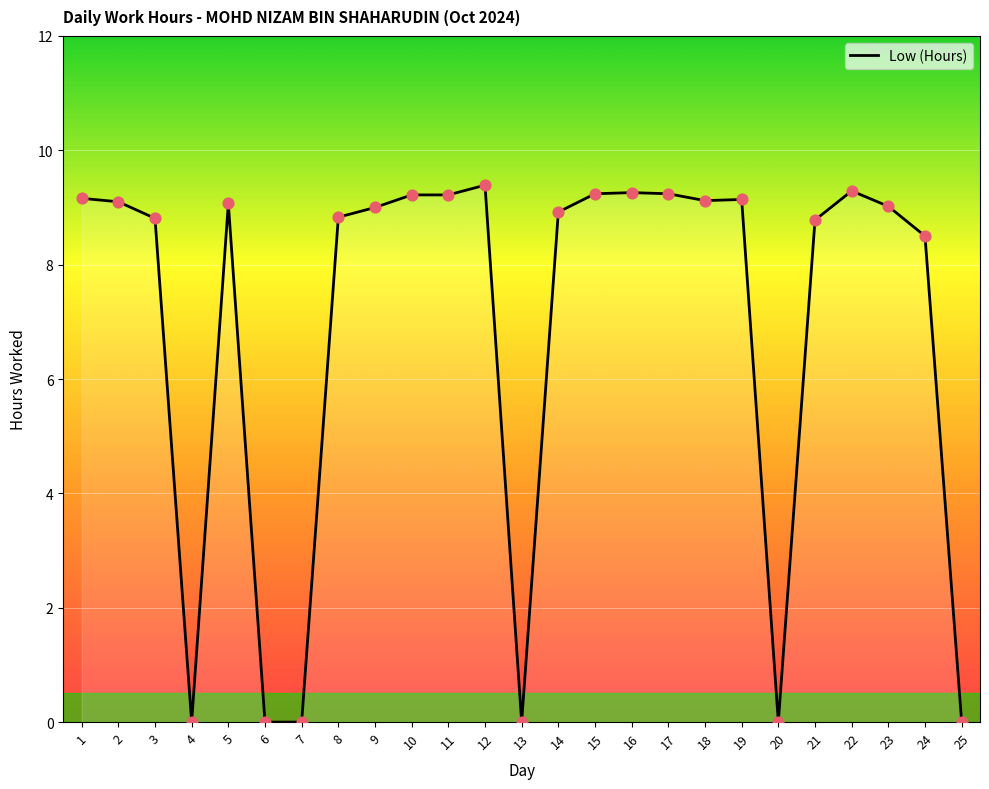

What is the change in value from 2 to 23?

-0.1